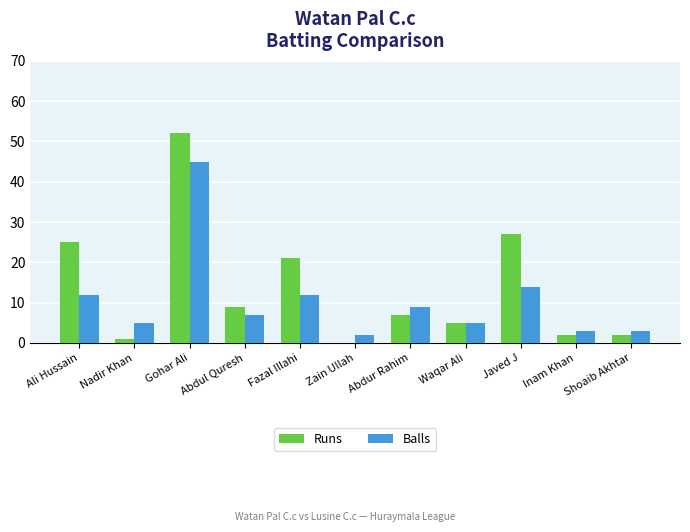

What is the sum of all Balls values?

117